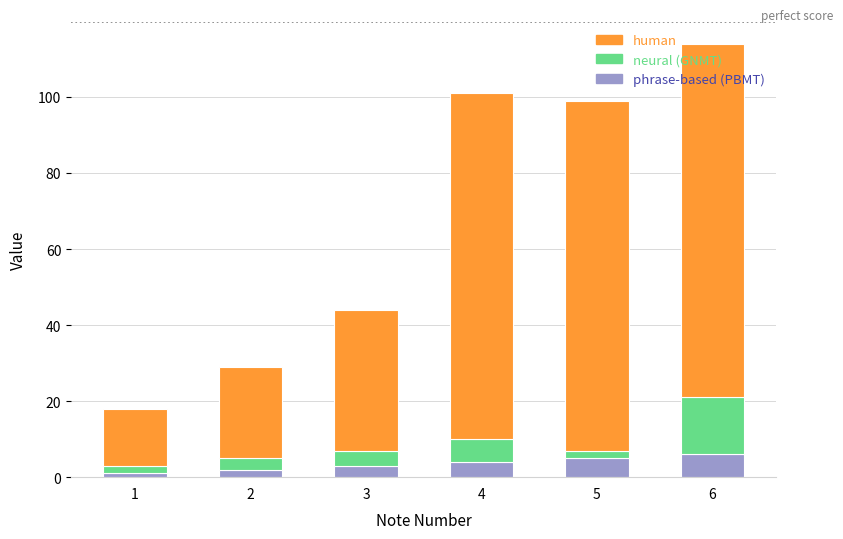

At which category is the sum across all series the highest?

6